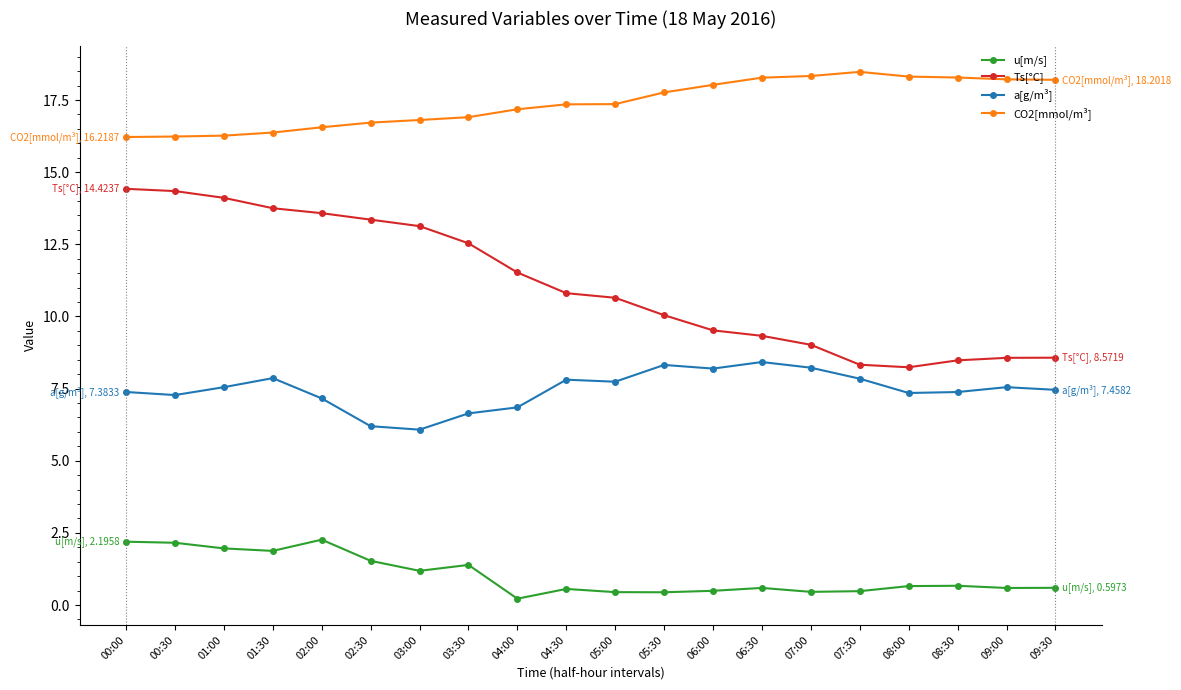

What is the average value of the a[g/m³] series?

7.5